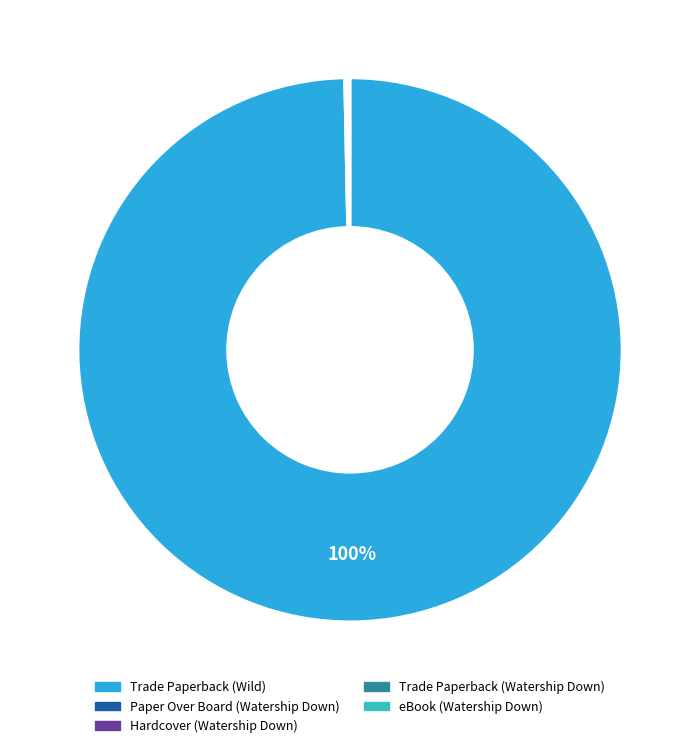

True or false: Trade Paperback (Wild) accounts for 100% of the total.

True